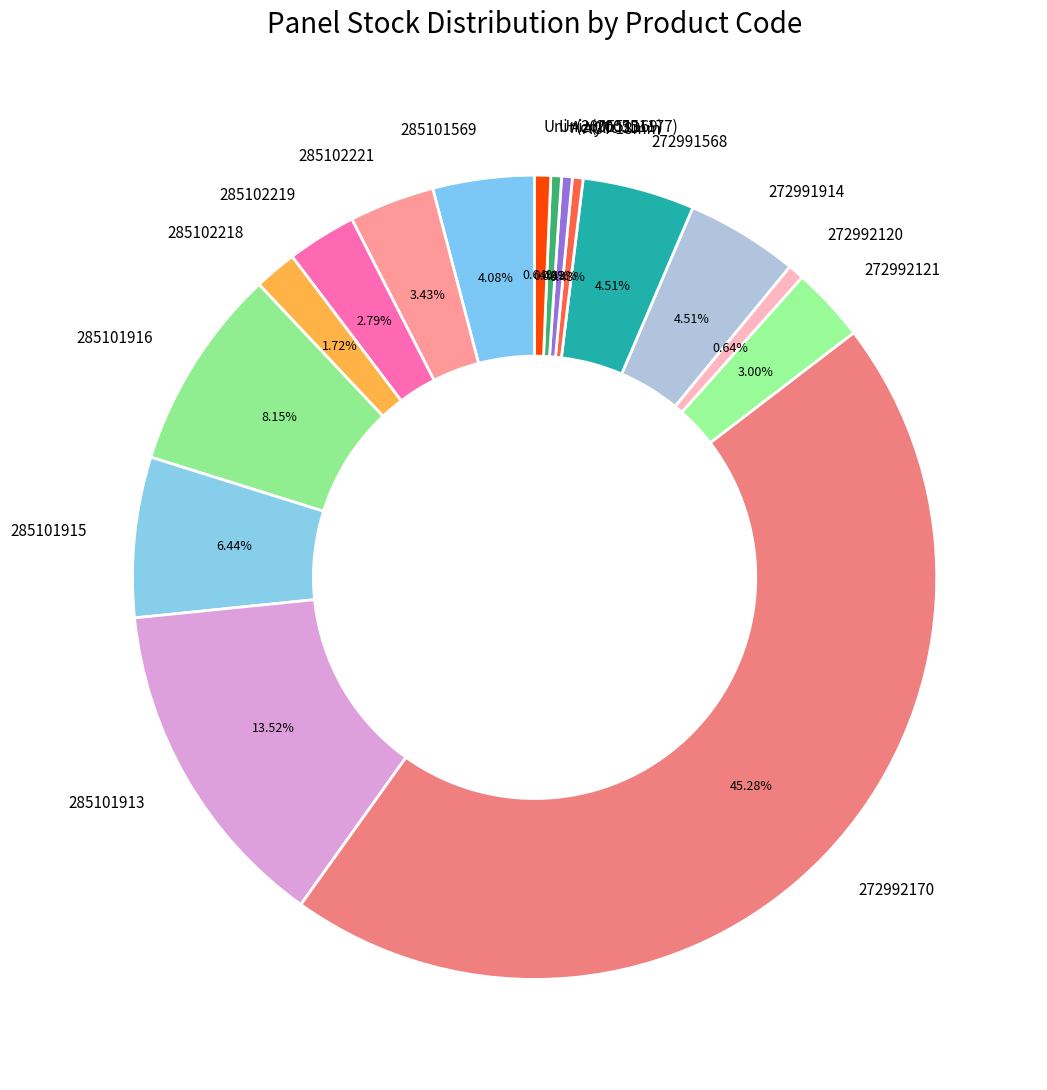

To the nearest percent, what is the difference between the largest and smallest slice percentages?

45%